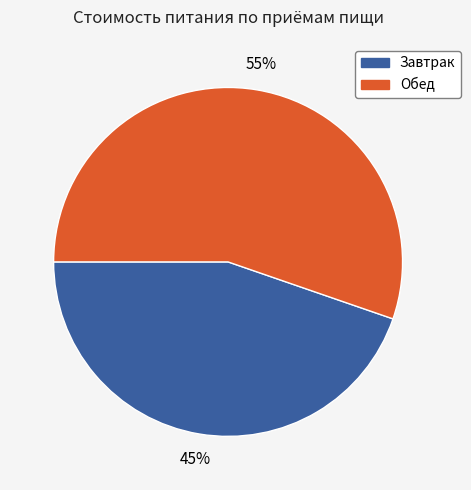

What percentage is the Обед slice, to the nearest percent?

55%